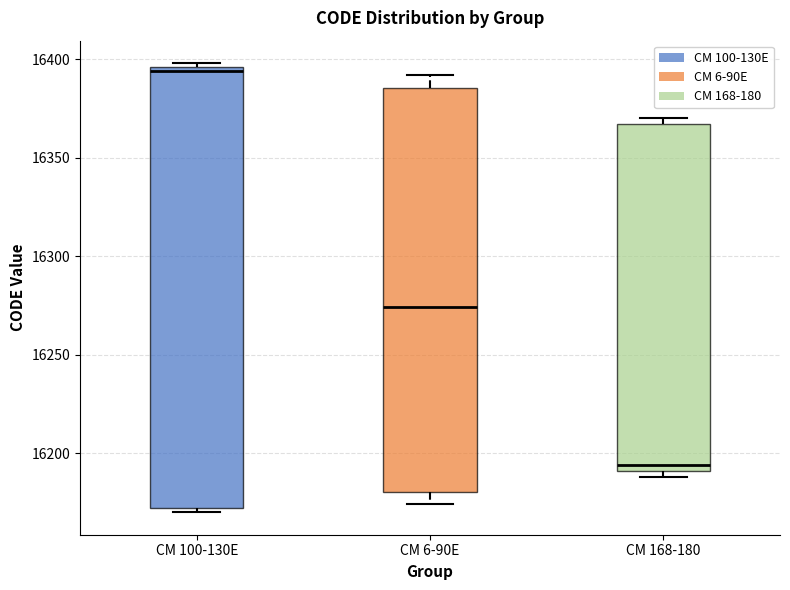

Where is the lower edge of the box for CM 168-180 on the y-axis? The values are not printed on the chart, so give them approximately, as read against the axis.

16190